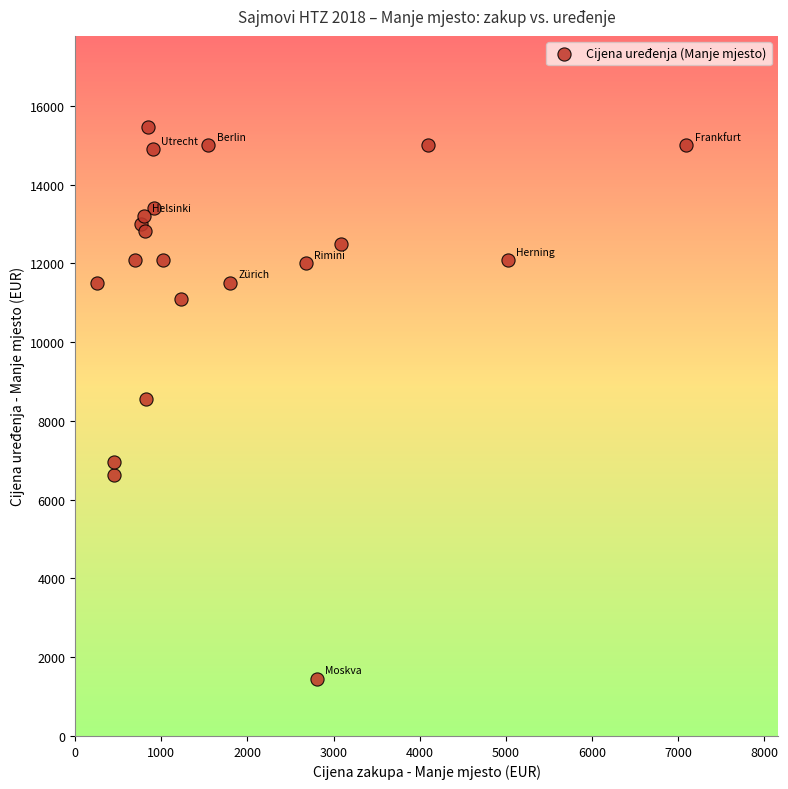

What is the range of X values (max minus min)?

6834.4